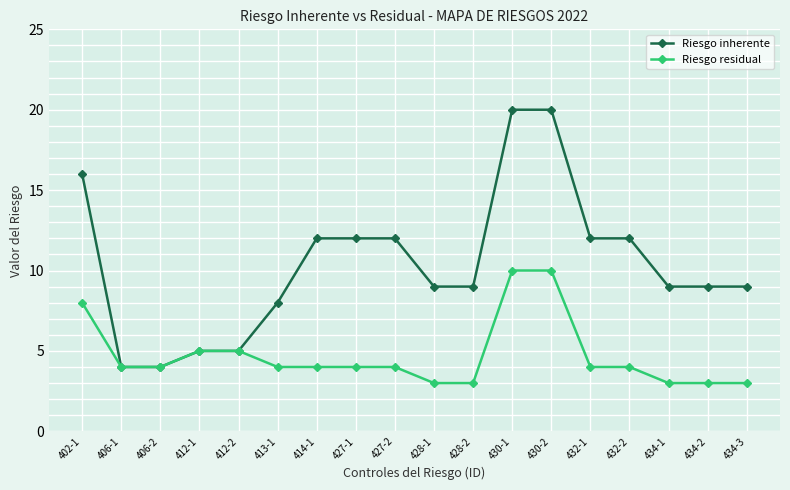

What is the smallest value displayed?

3